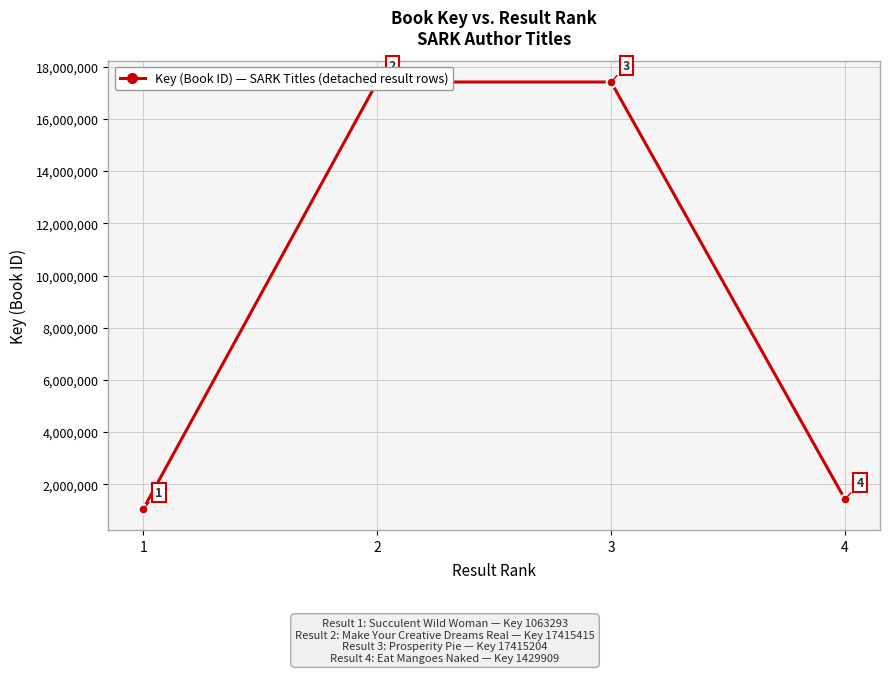

How many values exceed 17415204?

1